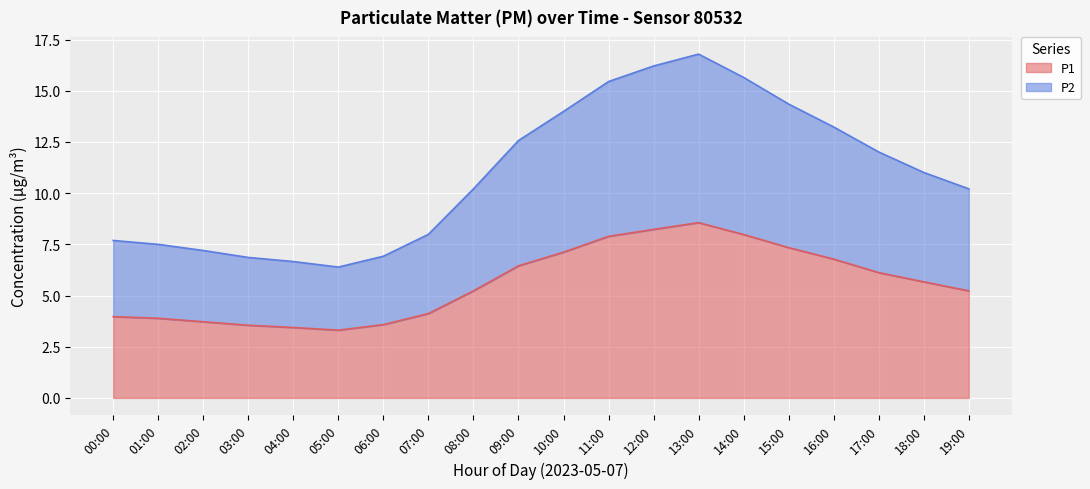

What is the greatest value displayed?

16.8